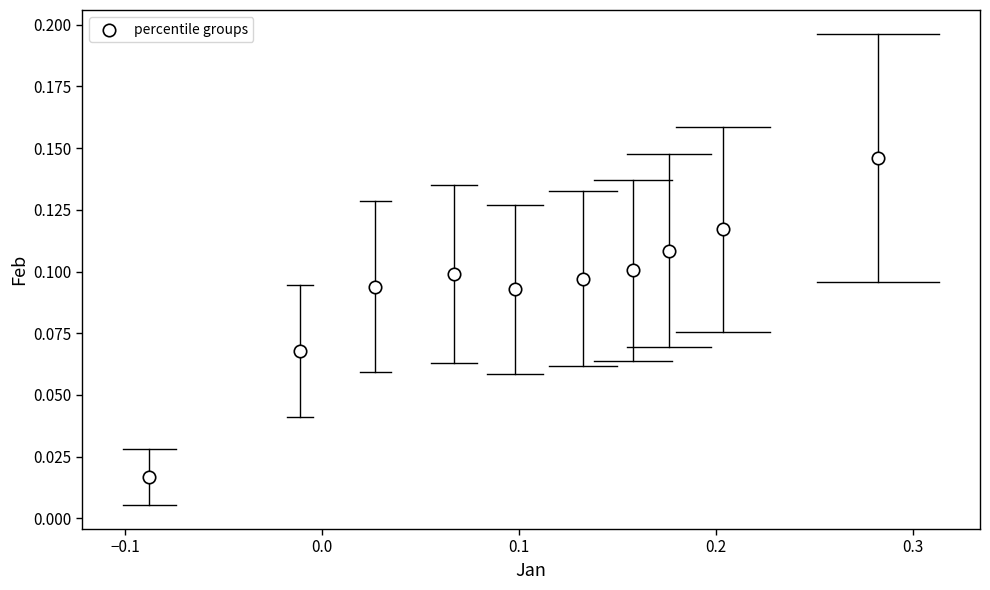

What is the range of X values (max minus min)?

0.4